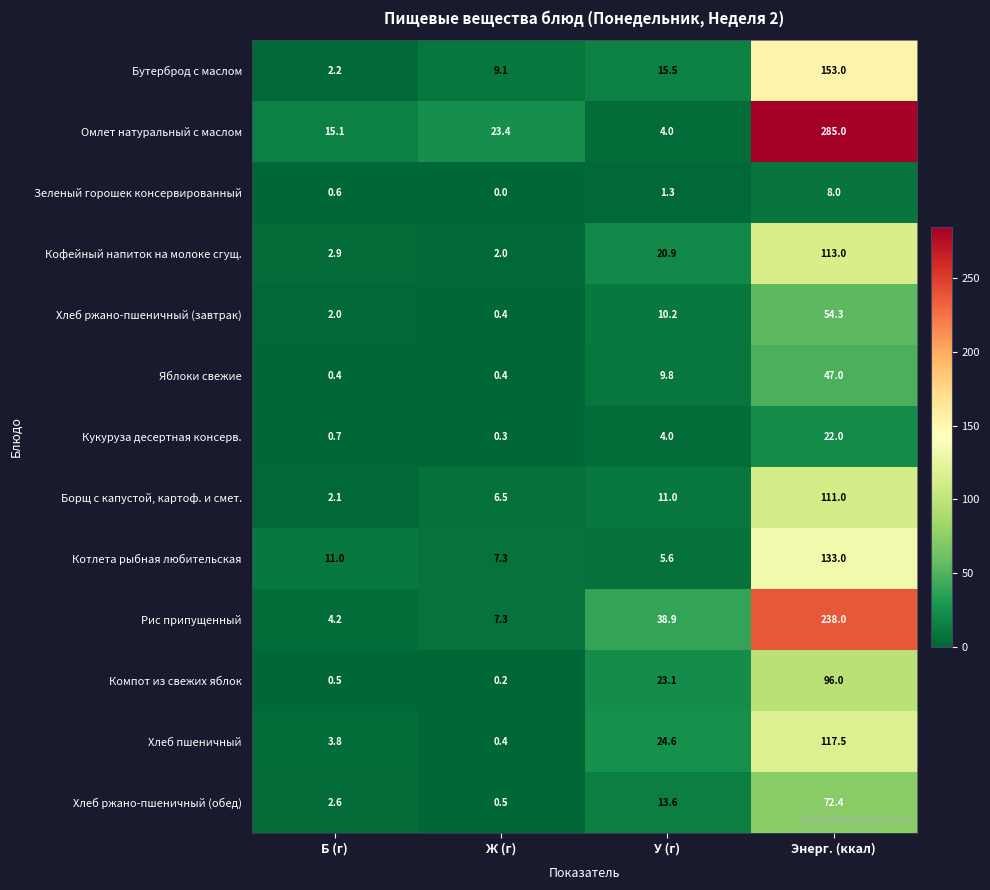

Which series has the widest spread of values?

Омлет натуральный с маслом